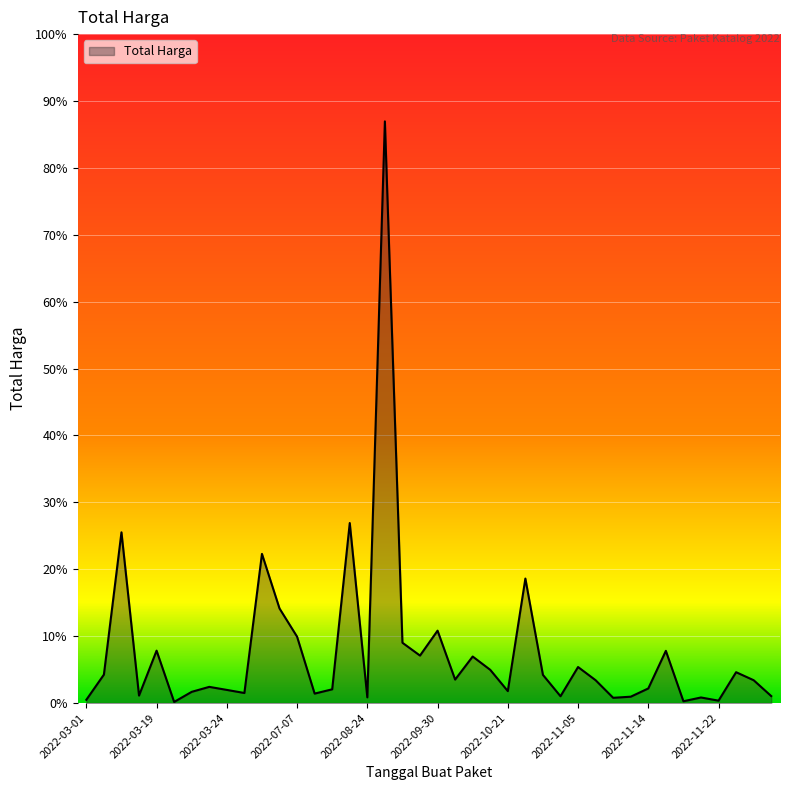

Does the chart display data point markers on the line(s)?

No